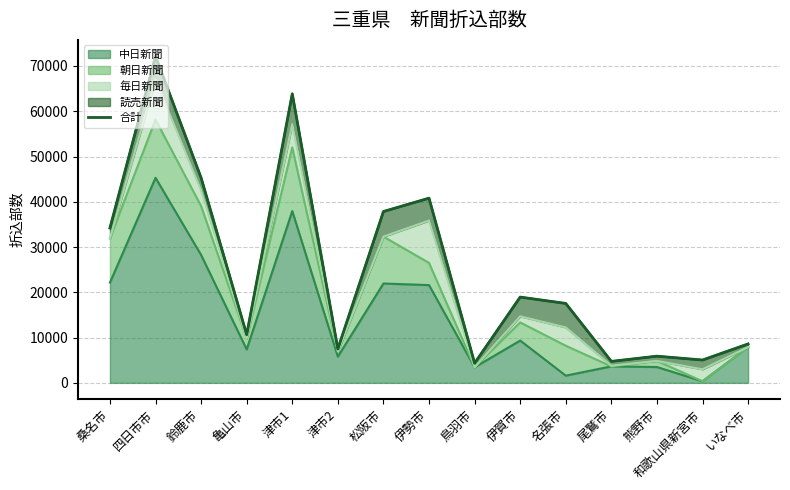

Reading left to right, list all the values displayed in this chart.

34200	72150	45300	10650	63850	7500	37850	40800	4350	18950	17550	4750	5900	5050	8600